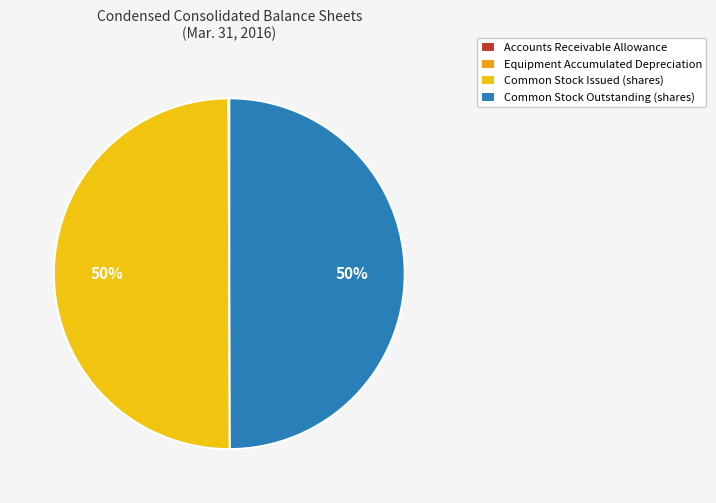

To the nearest percent, what percentage of the pie is Common Stock Outstanding (shares)?

50%